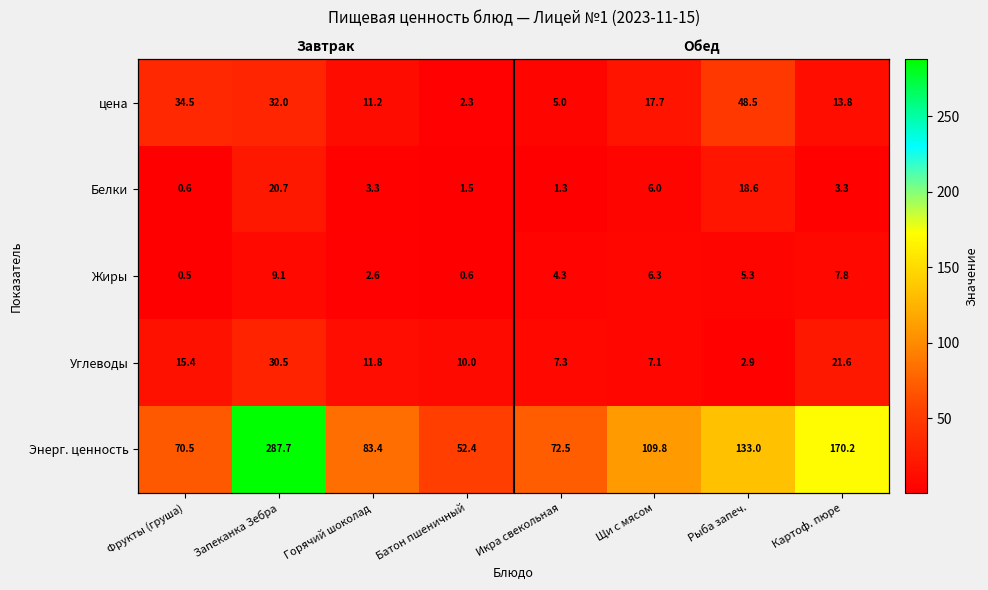

What value does the Белки series have at Икра свекольная?

1.3